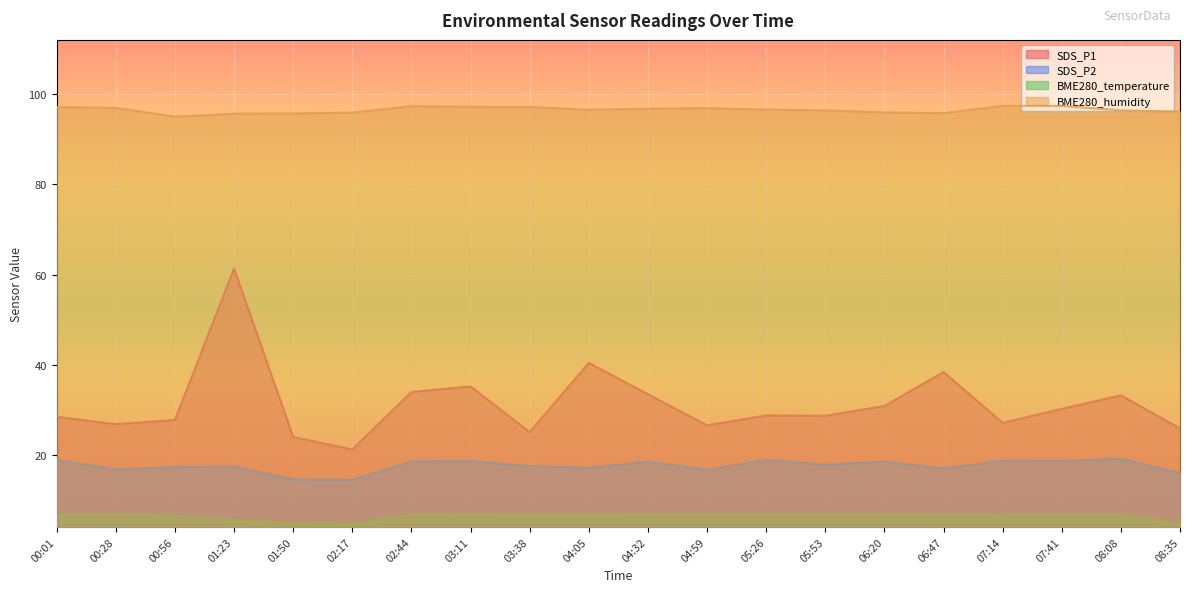

How many lines are shown in the chart?

4